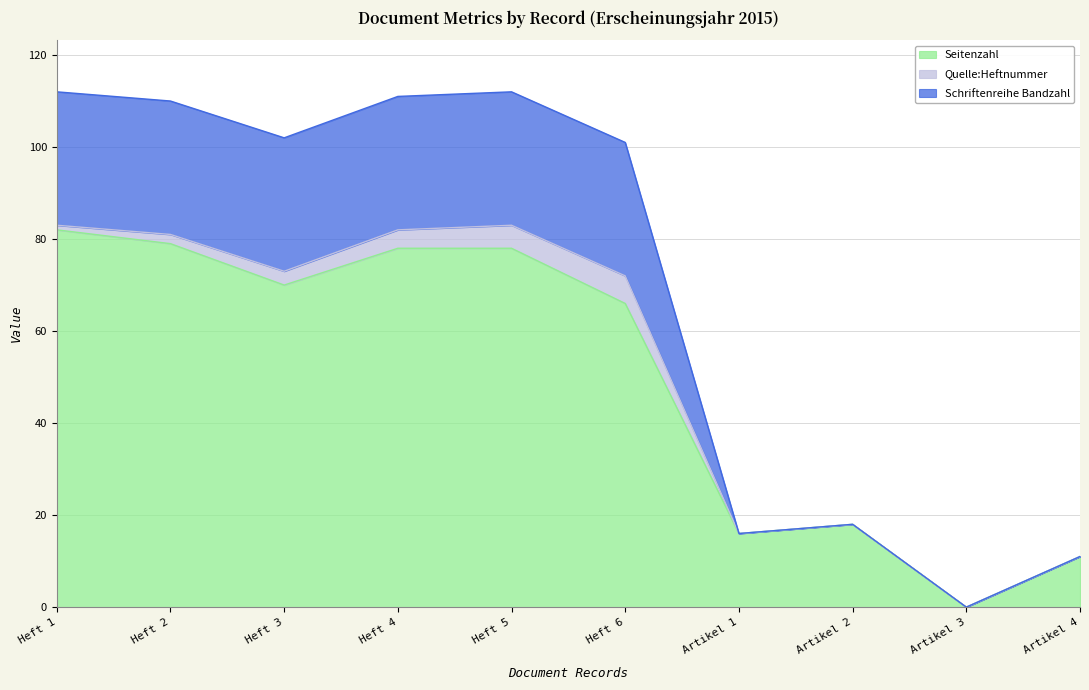

True or false: Seitenzahl and Schriftenreihe Bandzahl intersect in this chart.

False